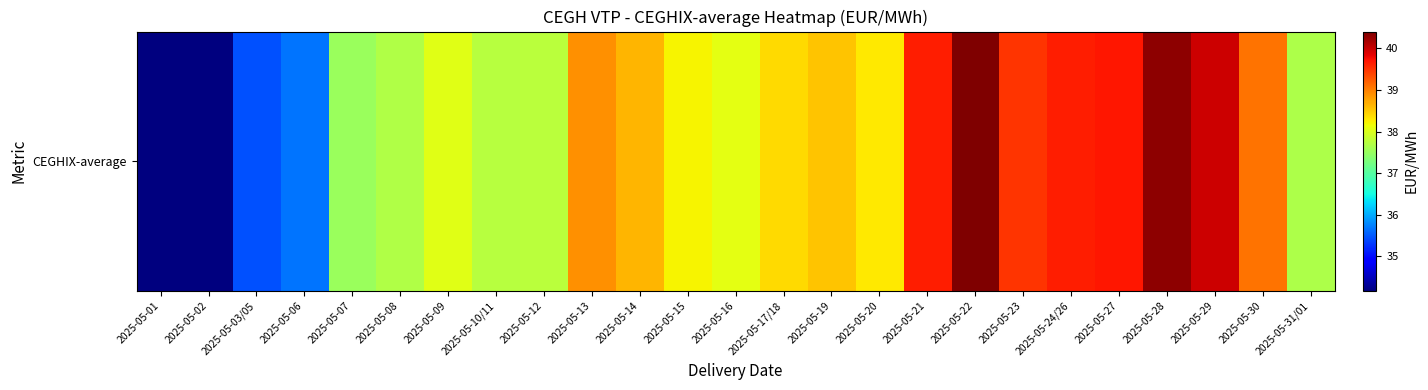

How many data points does each series have?

25